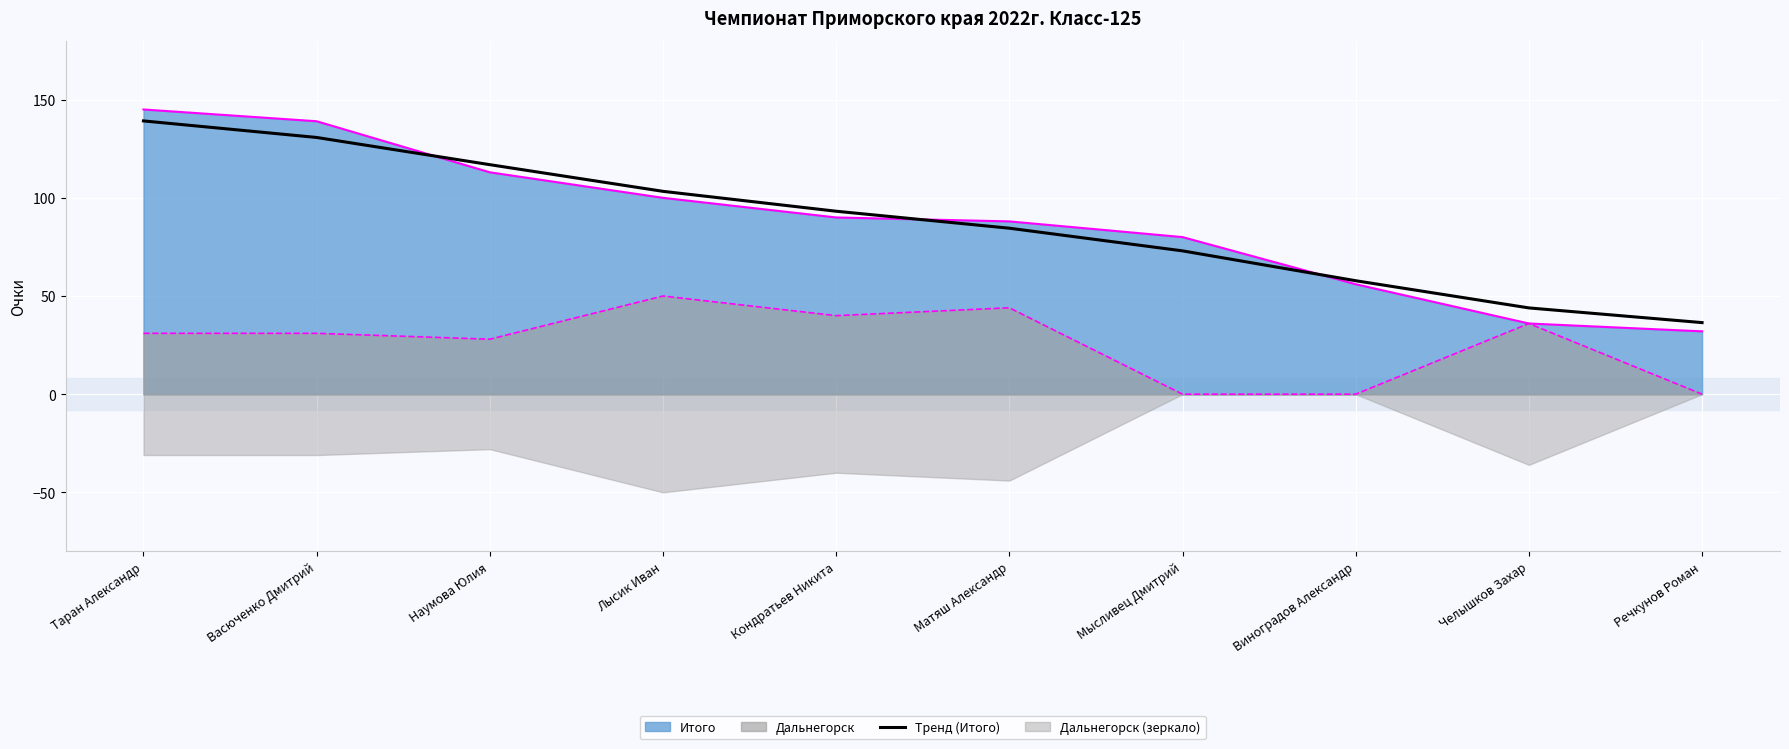

What is the sum of the values at Лысик Иван and Таран Александр?

242.5